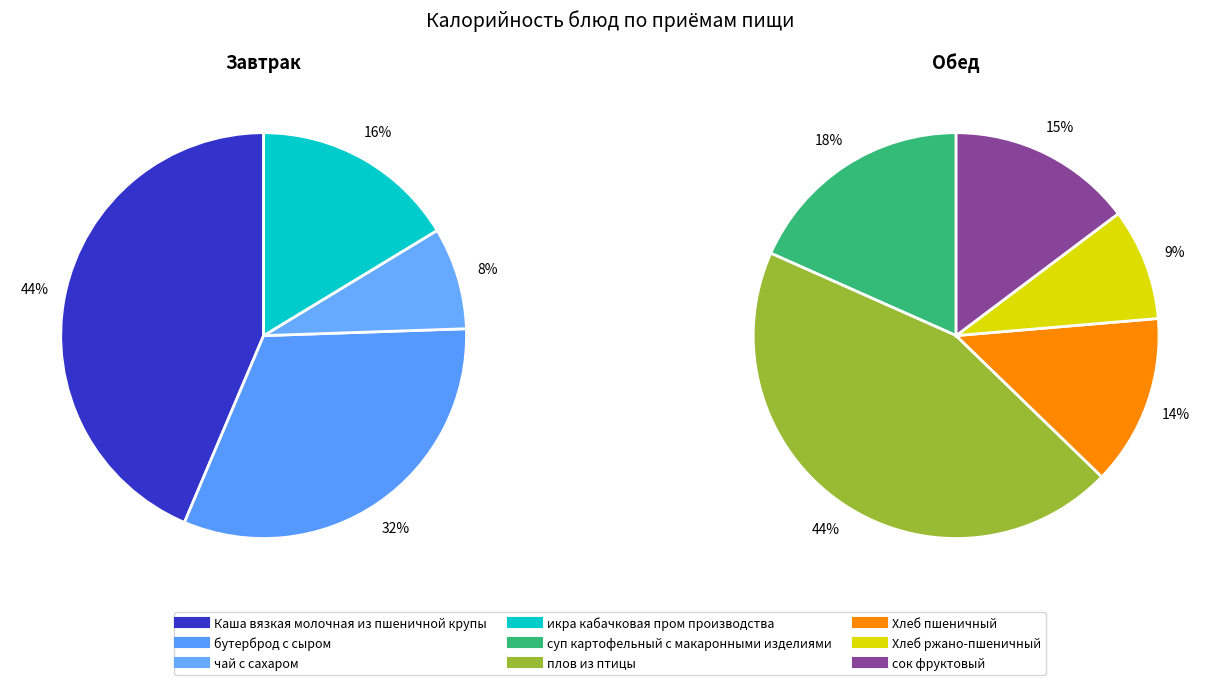

Is there any slice that represents more than half of the pie?

No